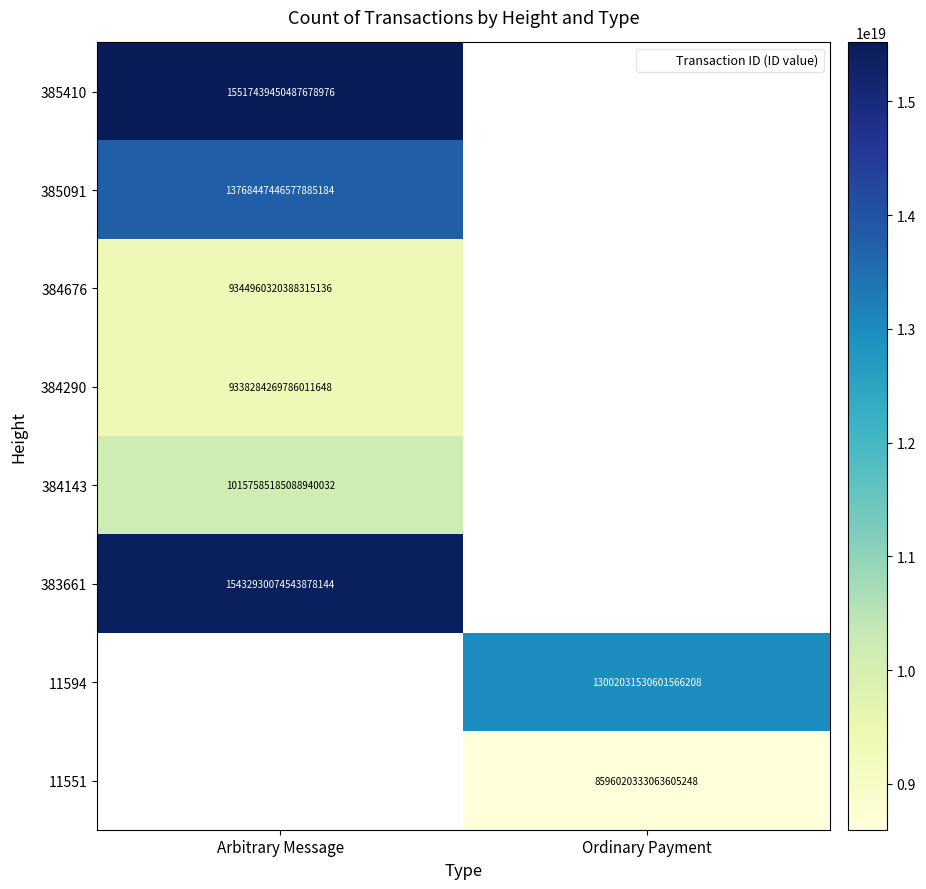

At how many categories does at least one series exceed 15348478164988168192?

1